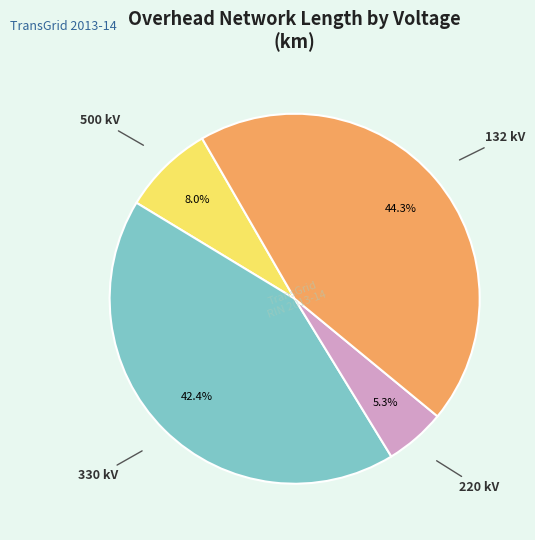

Does any single category account for the majority?

No